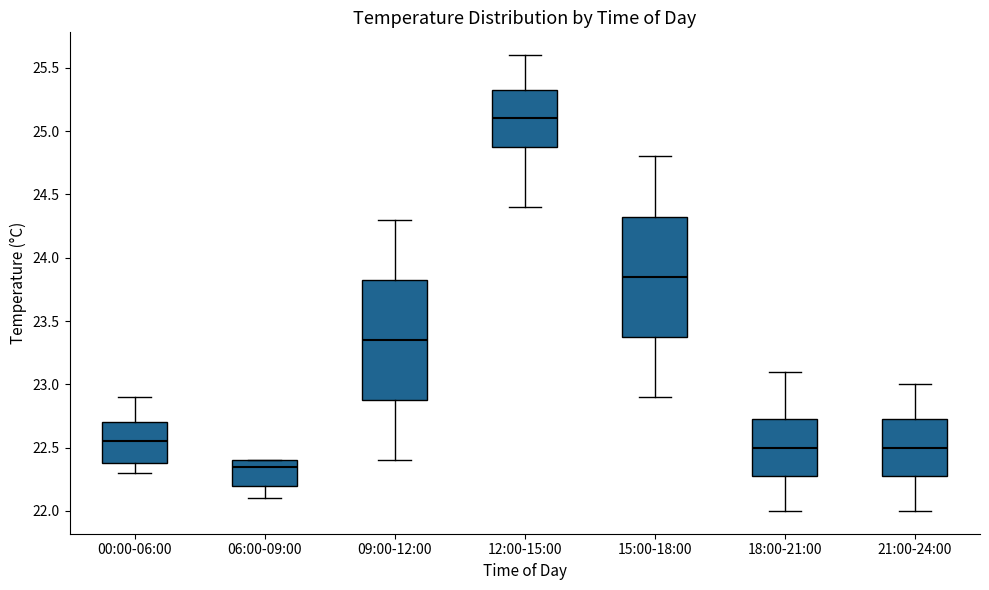

Where does the upper whisker of the box for 18:00-21:00 end on the y-axis? The values are not printed on the chart, so give them approximately, as read against the axis.

23.10